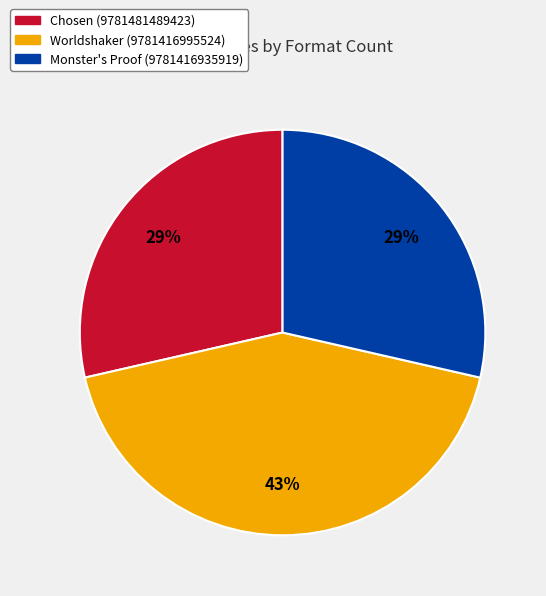

Count the number of slices in the pie.

3